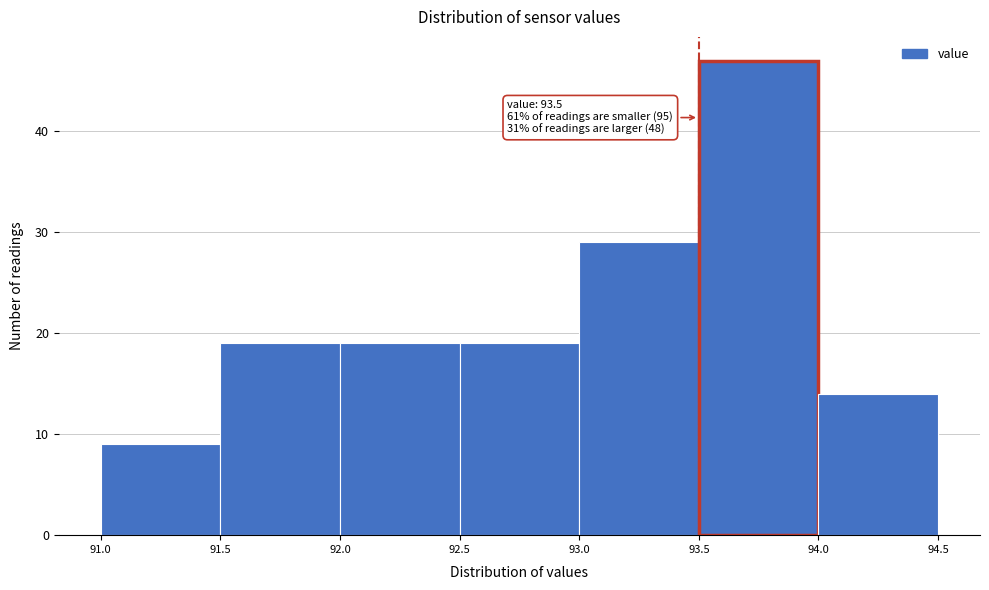

Which range on the x-axis has the tallest bar?

93.5 to 94.0